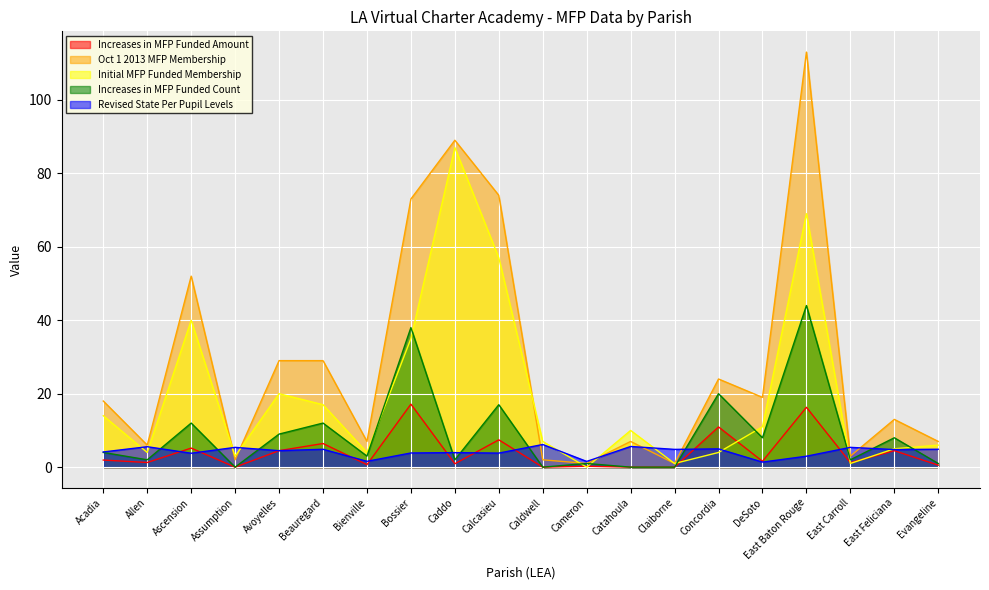

What is the total value across all series at Avoyelles?

67.0